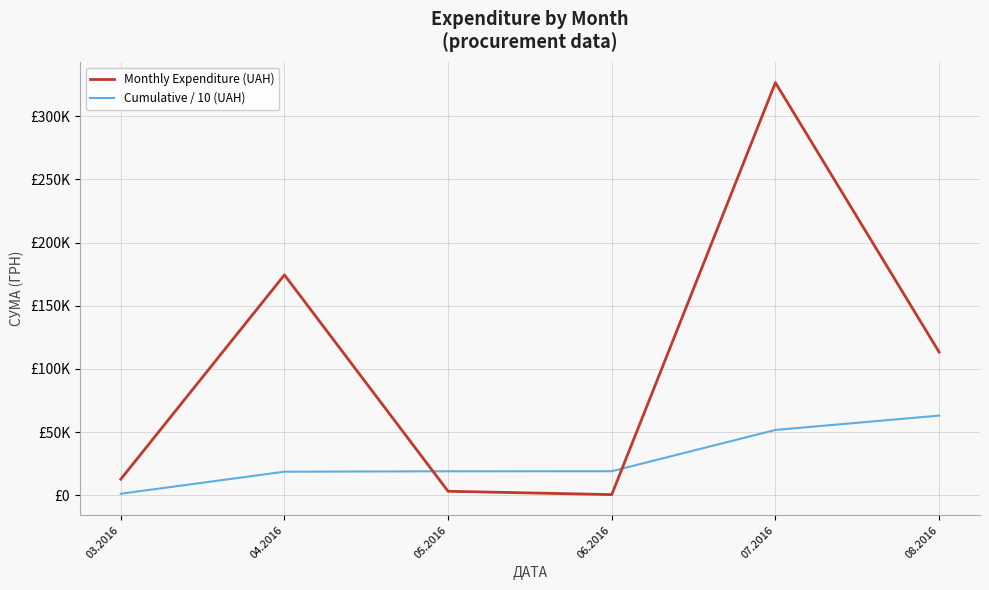

Reading left to right, transcribe all the data shown in this chart.

Monthly Expenditure (UAH): 12746.9	174434.8	3225.4	600.0	326572.3	113398.5
Cumulative / 10 (UAH): 1274.7	18718.2	19040.7	19100.7	51757.9	63097.8